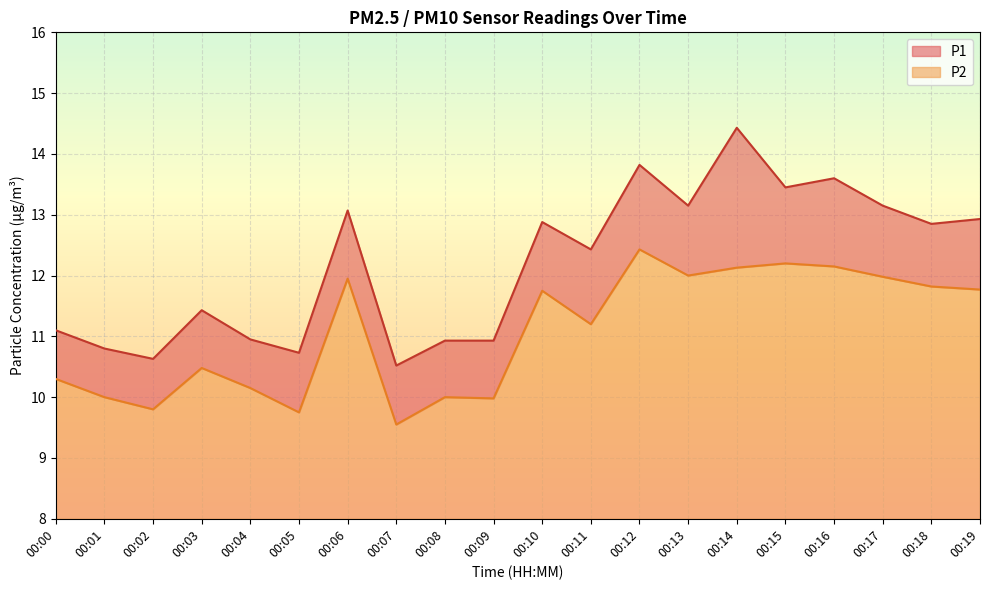

Which series has the largest total across all categories?

P1